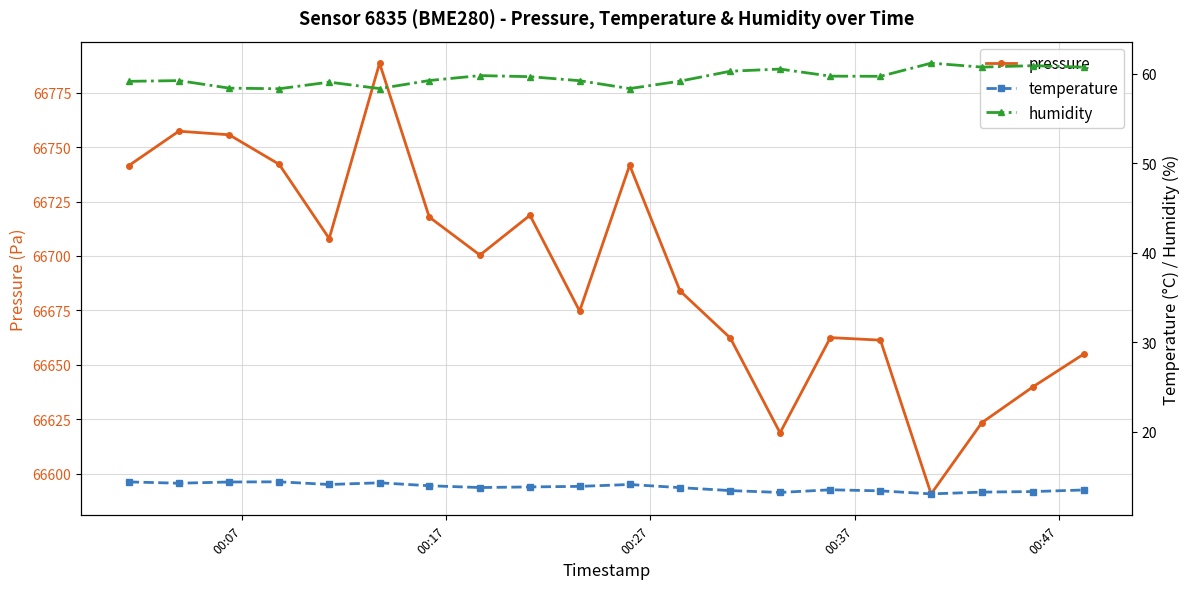

Which series has the largest range (max minus min)?

pressure